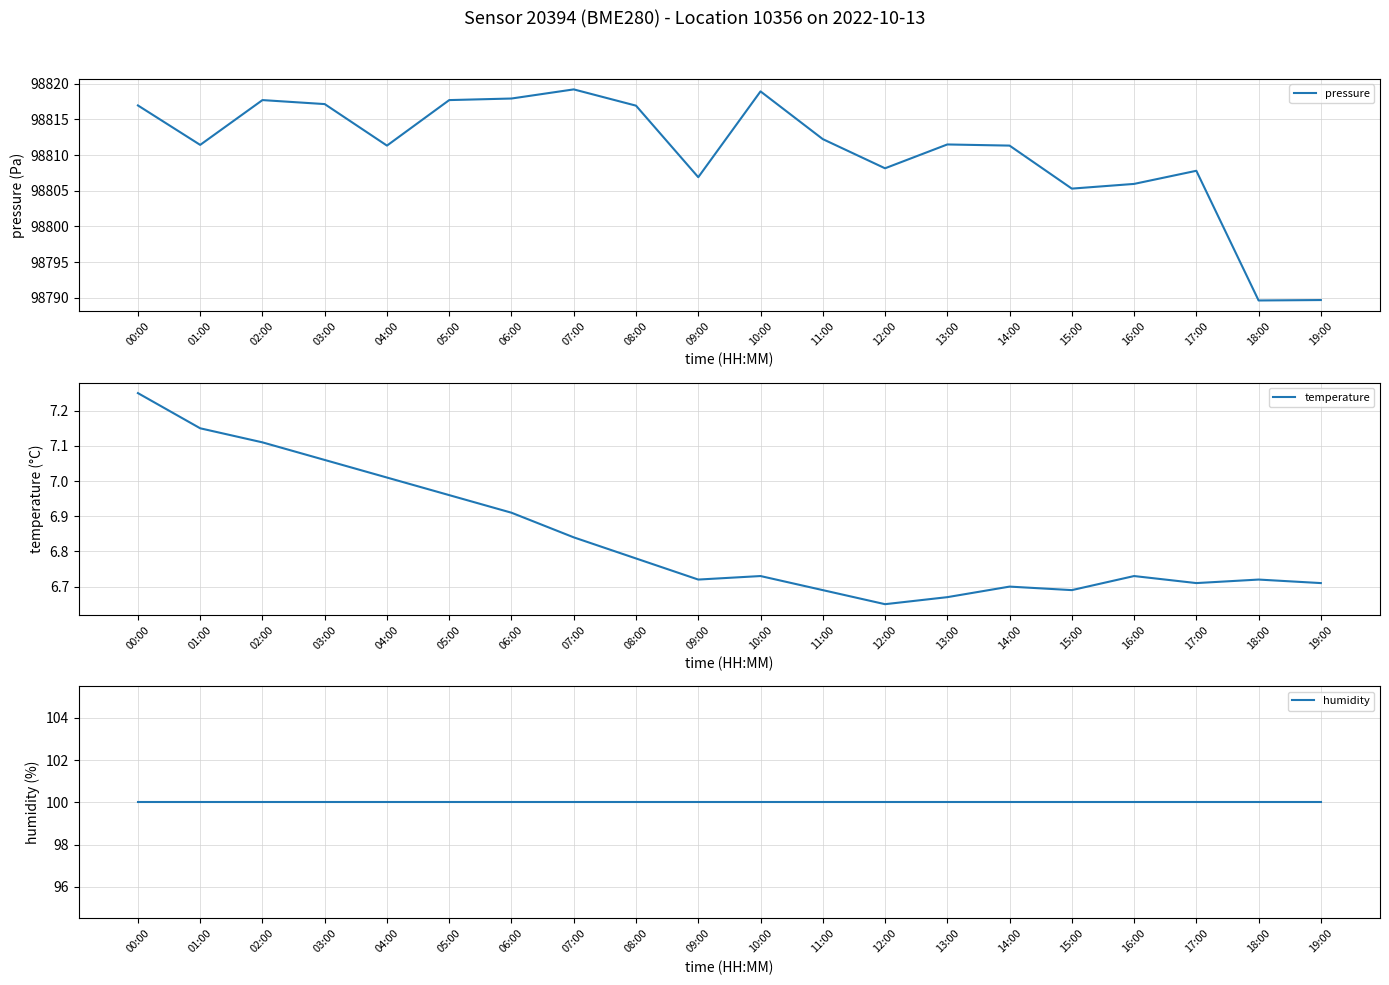

The value of pressure at 04:00 is 98811.3. True or false?

True